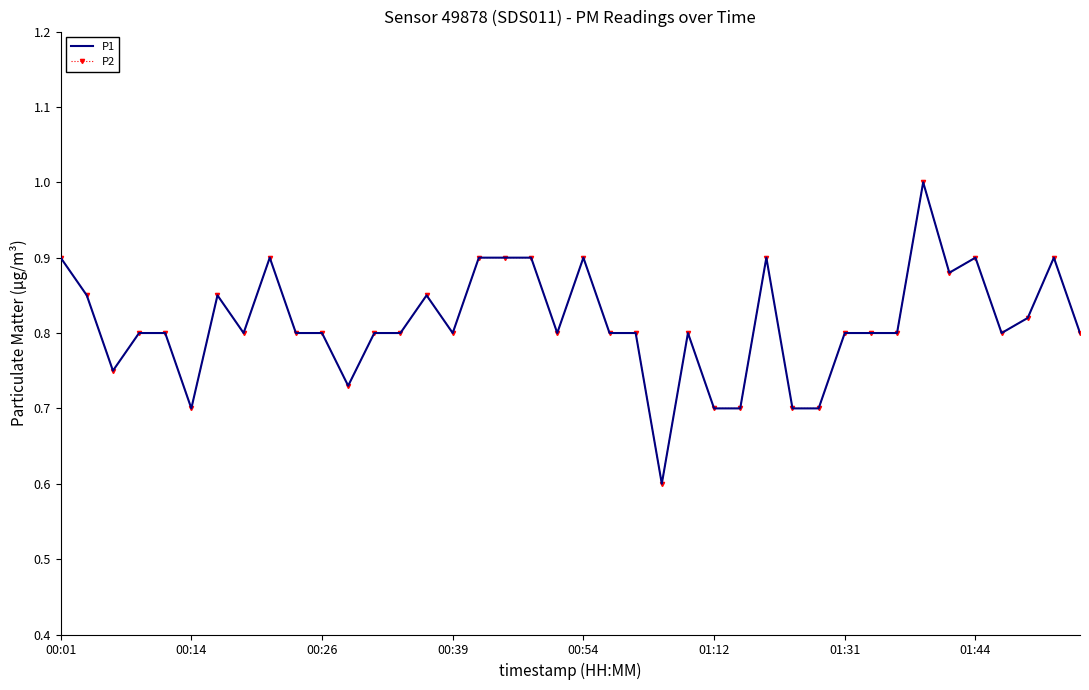

True or false: P2 and P1 cross at least once.

False